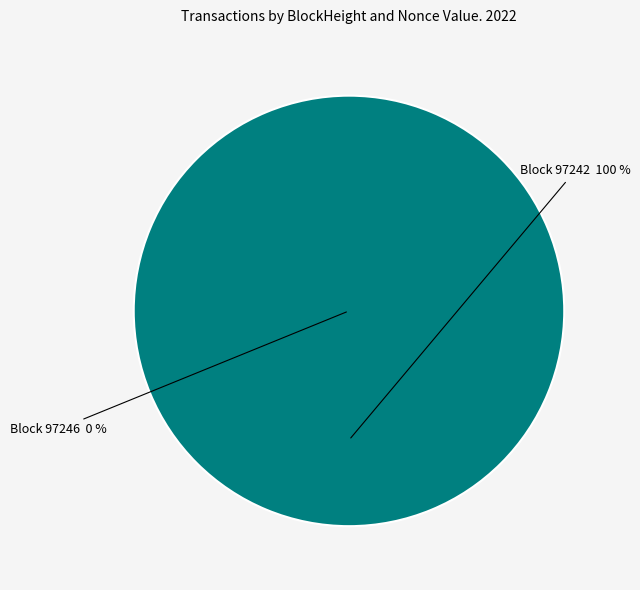

To the nearest percent, what is the difference between the 97242 and 97246 slice percentages?

100%